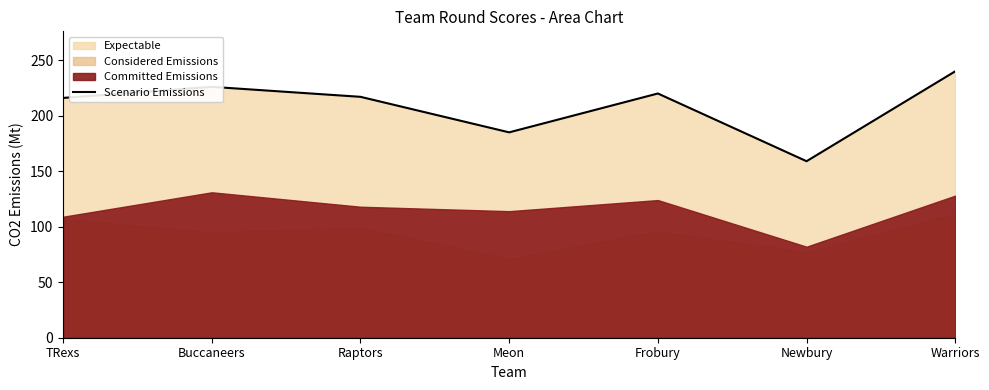

What is the average value?

209